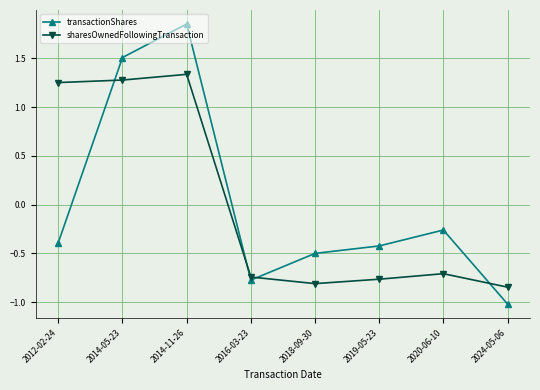

Between 2012-02-24 and 2016-03-23, which series saw the biggest shift?

sharesOwnedFollowingTransaction